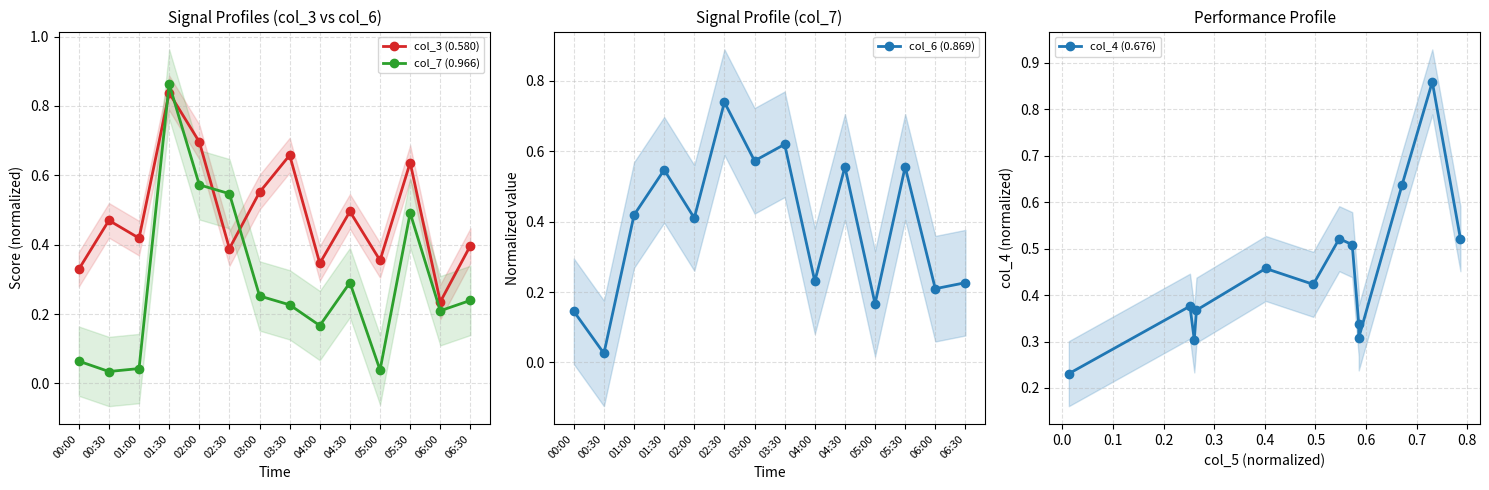

The value of col_3 (0.580) at 03:30 is 0.2. True or false?

False